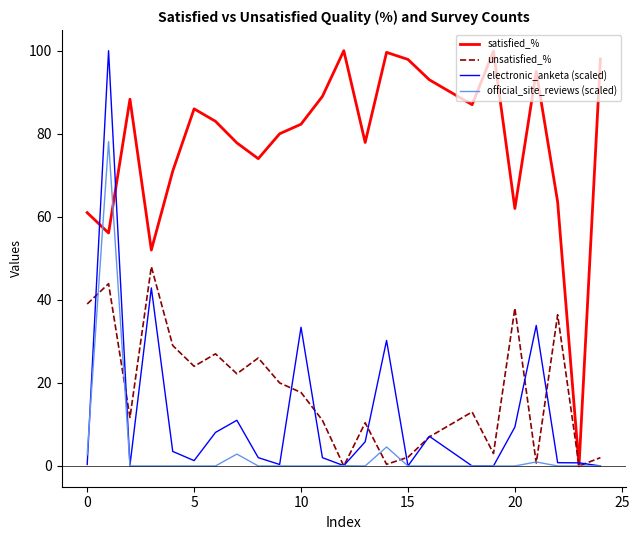

What is the maximum value for official_site_reviews (scaled)?

78.1